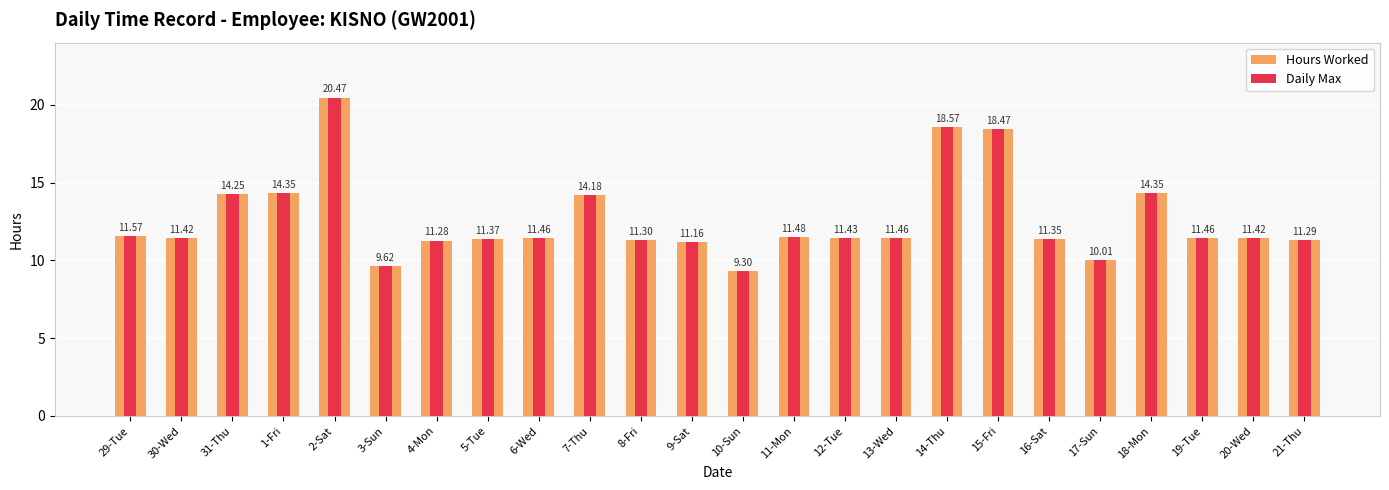

Rank the series by their maximum value, from lowest to highest.

Hours Worked, Daily Max